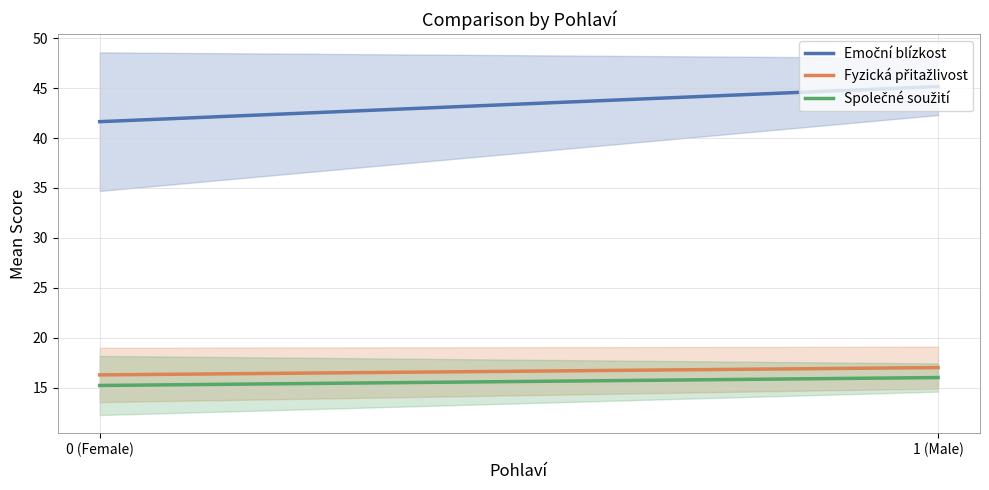

What is the sum of all Společné soužití values?

31.3